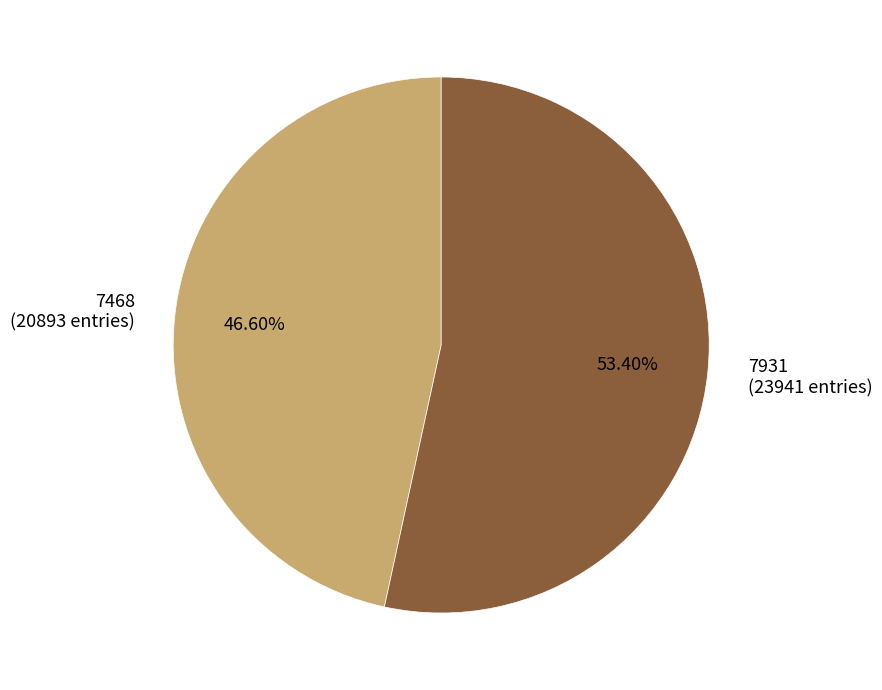

How many segments does this pie chart have?

2